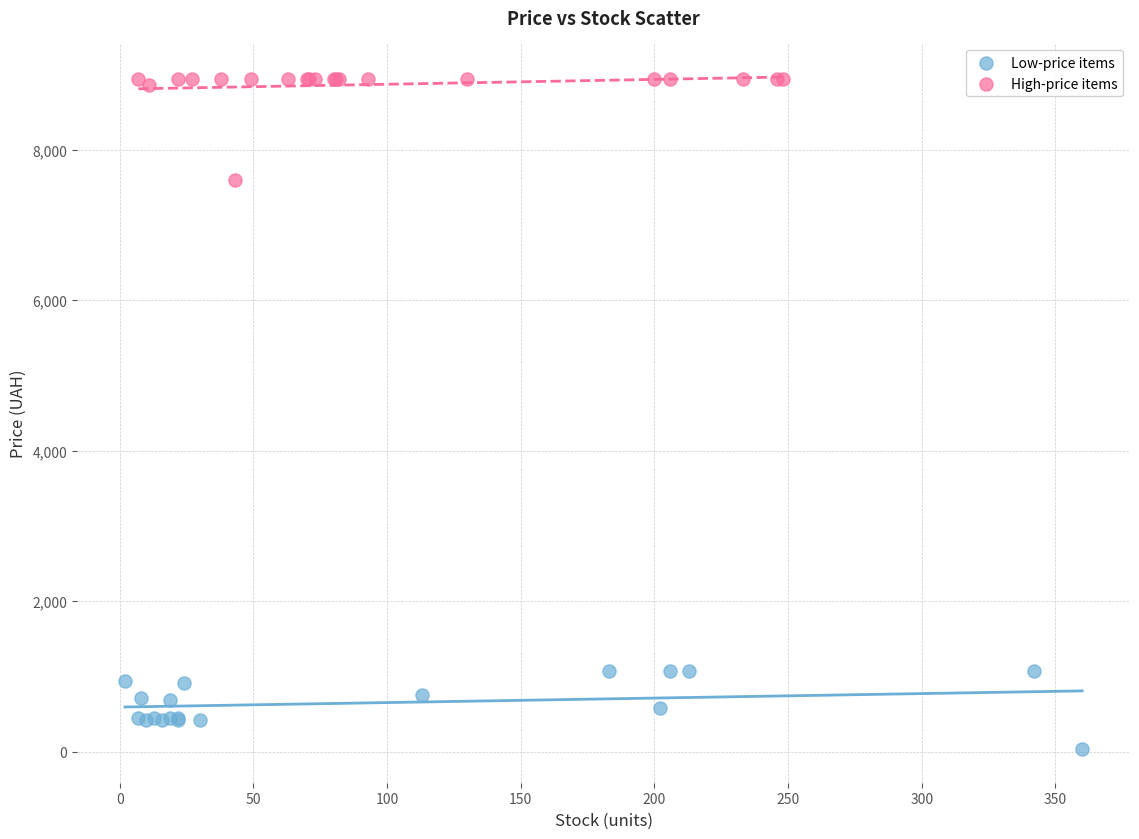

Which series reaches the minimum Y coordinate?

Low-price items